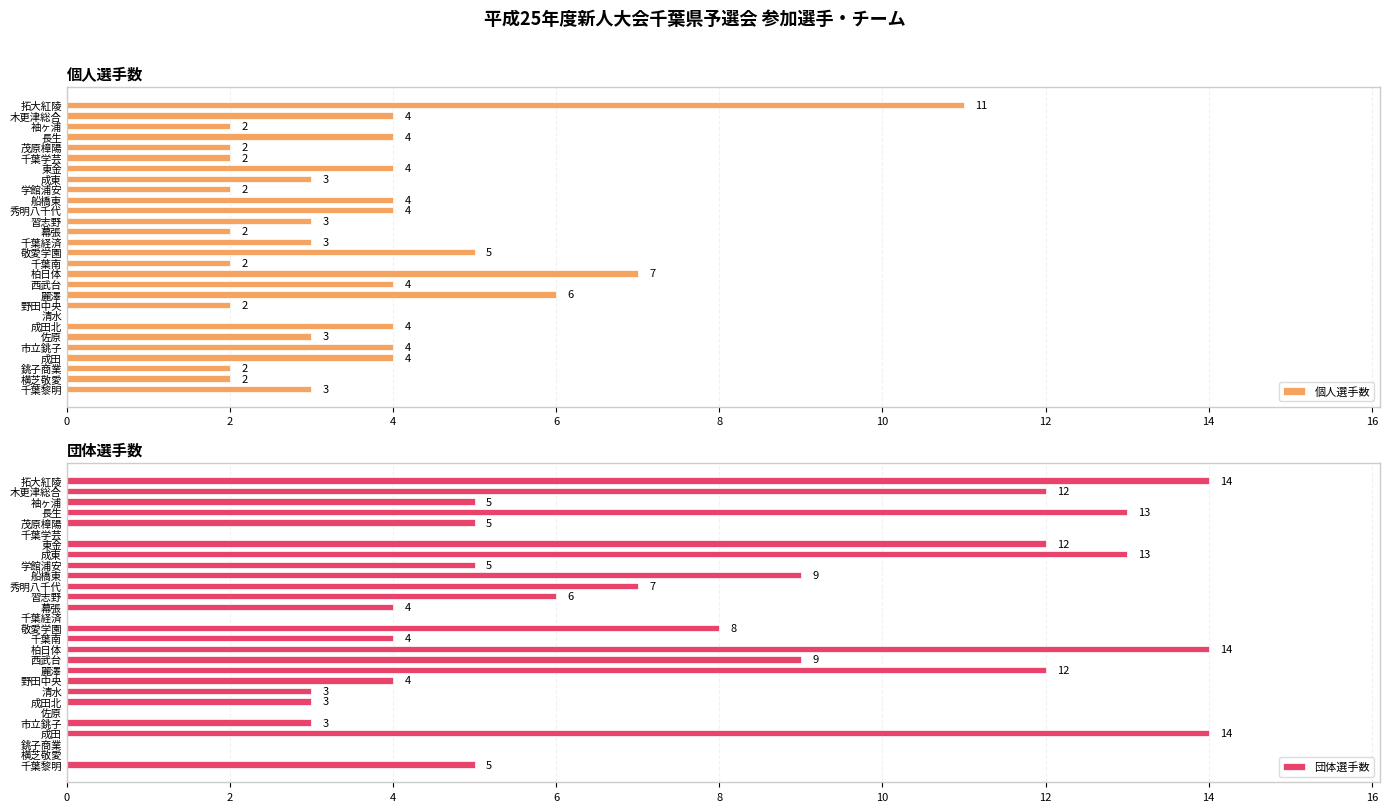

Rank the series at 19 from highest to lowest value.

団体選手数, 個人選手数